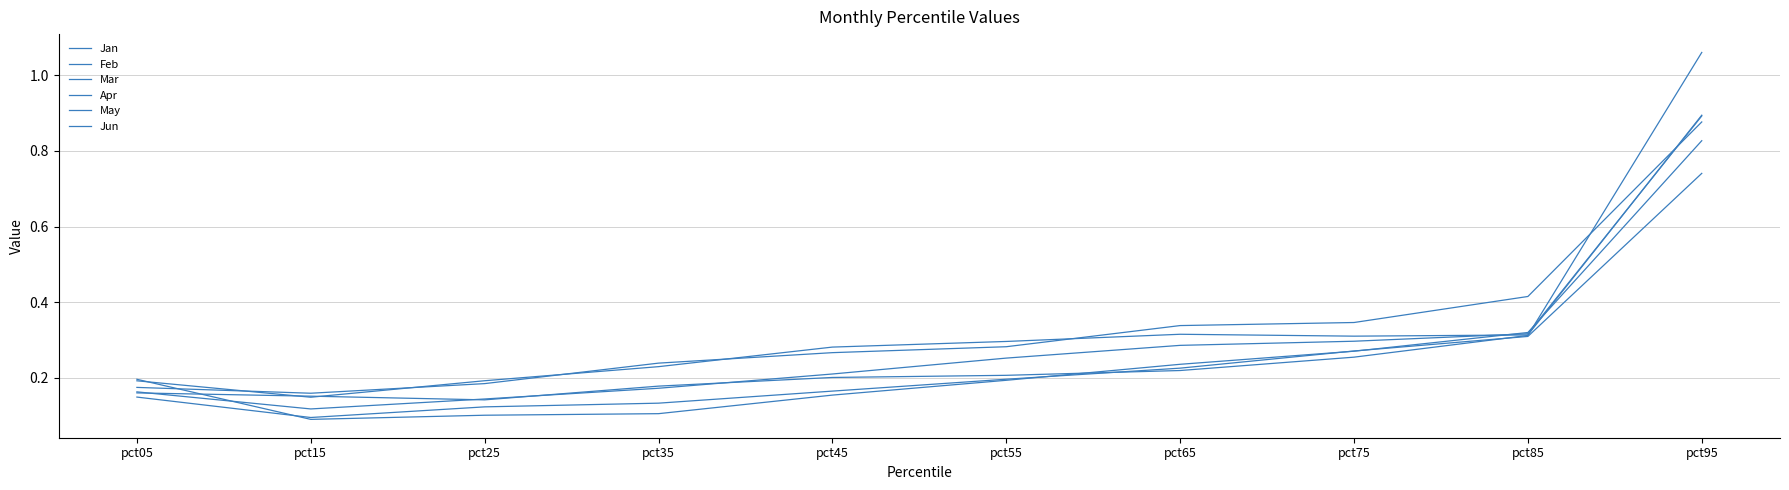

At how many categories does at least one series exceed 0?

10